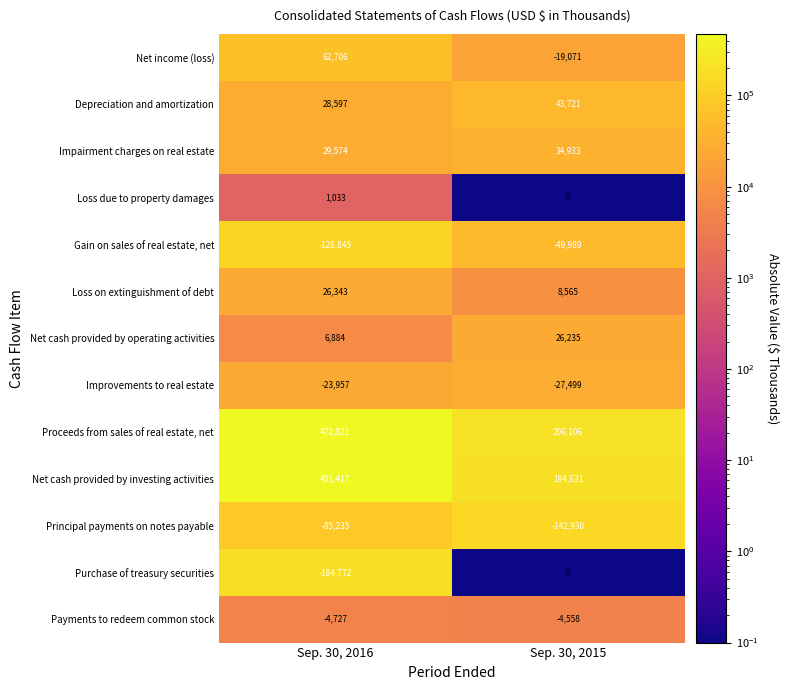

At how many categories does at least one series exceed 32898?

2